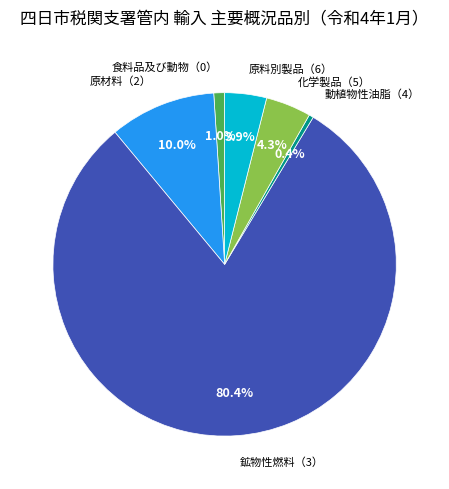

Is there any slice that represents more than half of the pie?

Yes